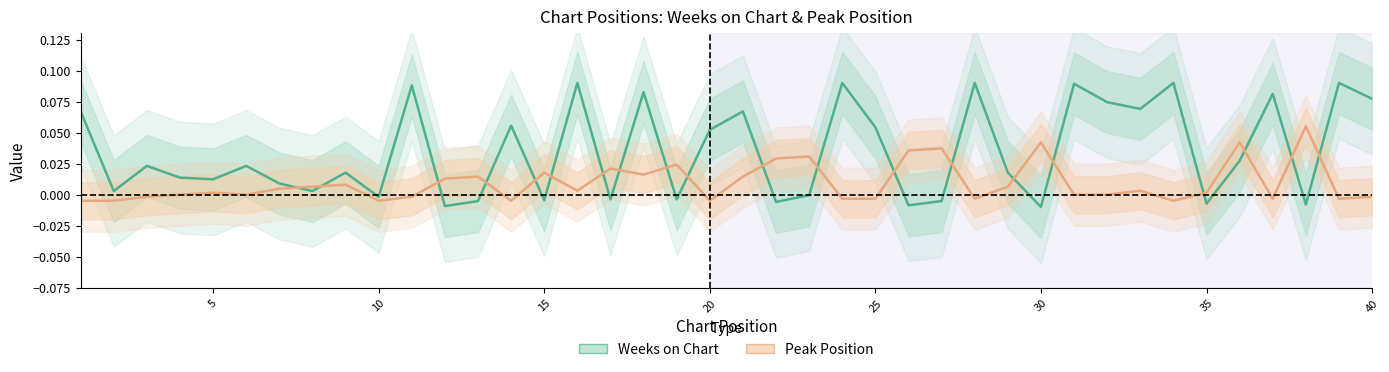

How many data points does each series have?

40